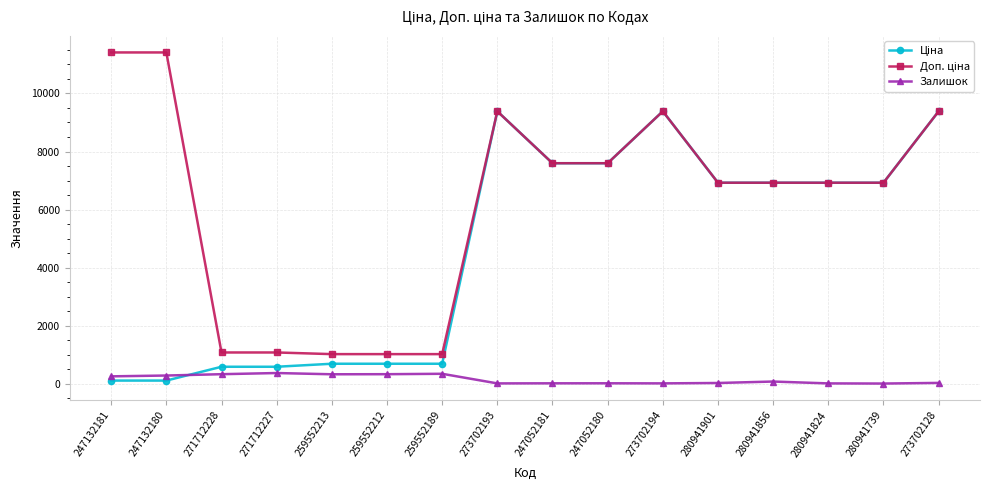

The Залишок series shows 34.0 at 273702128. True or false?

True